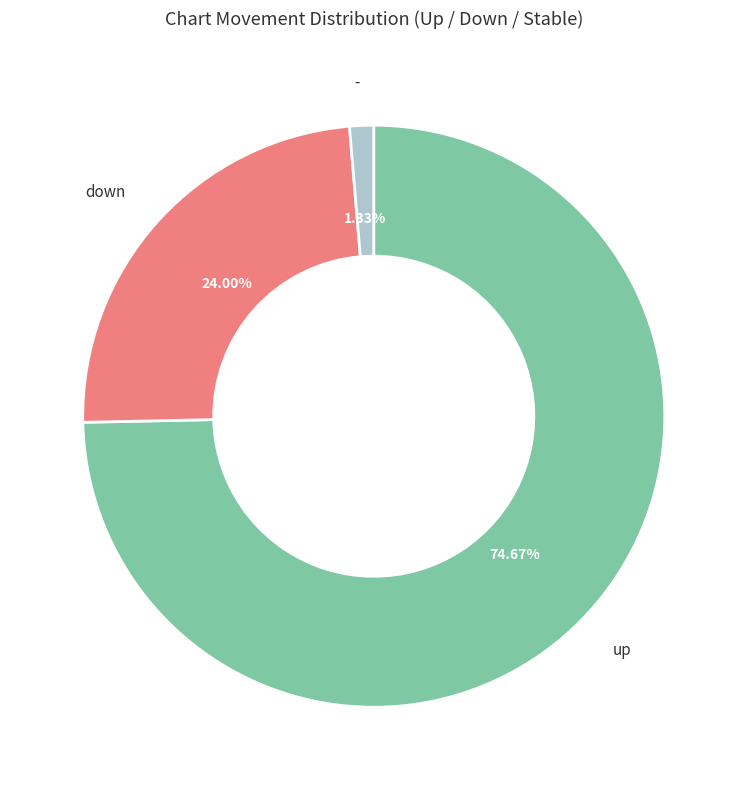

Does any single category account for the majority?

Yes